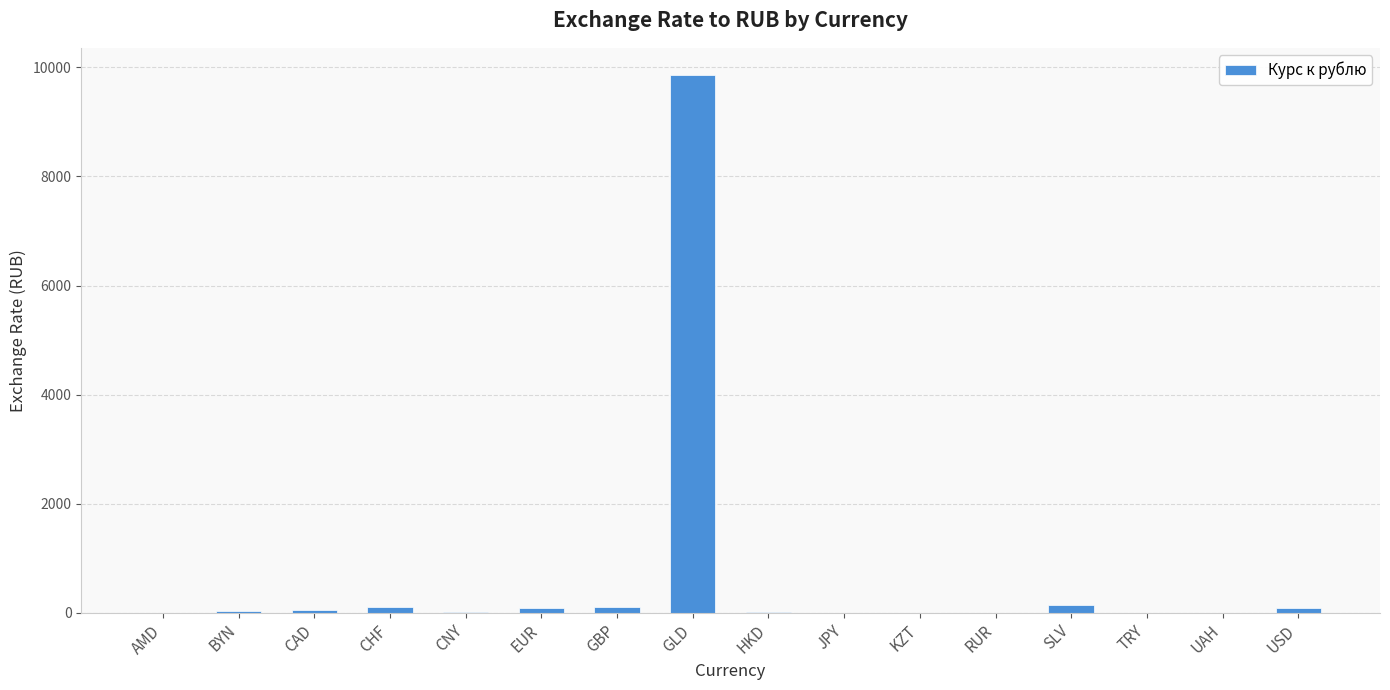

Is it true that the value at USD is 83.2?

True